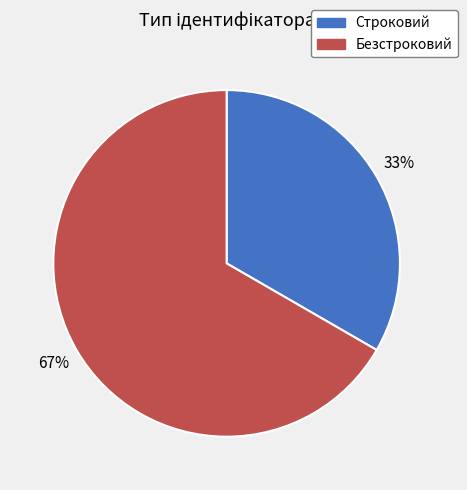

Does Безстроковий account for over 50% of the chart?

Yes